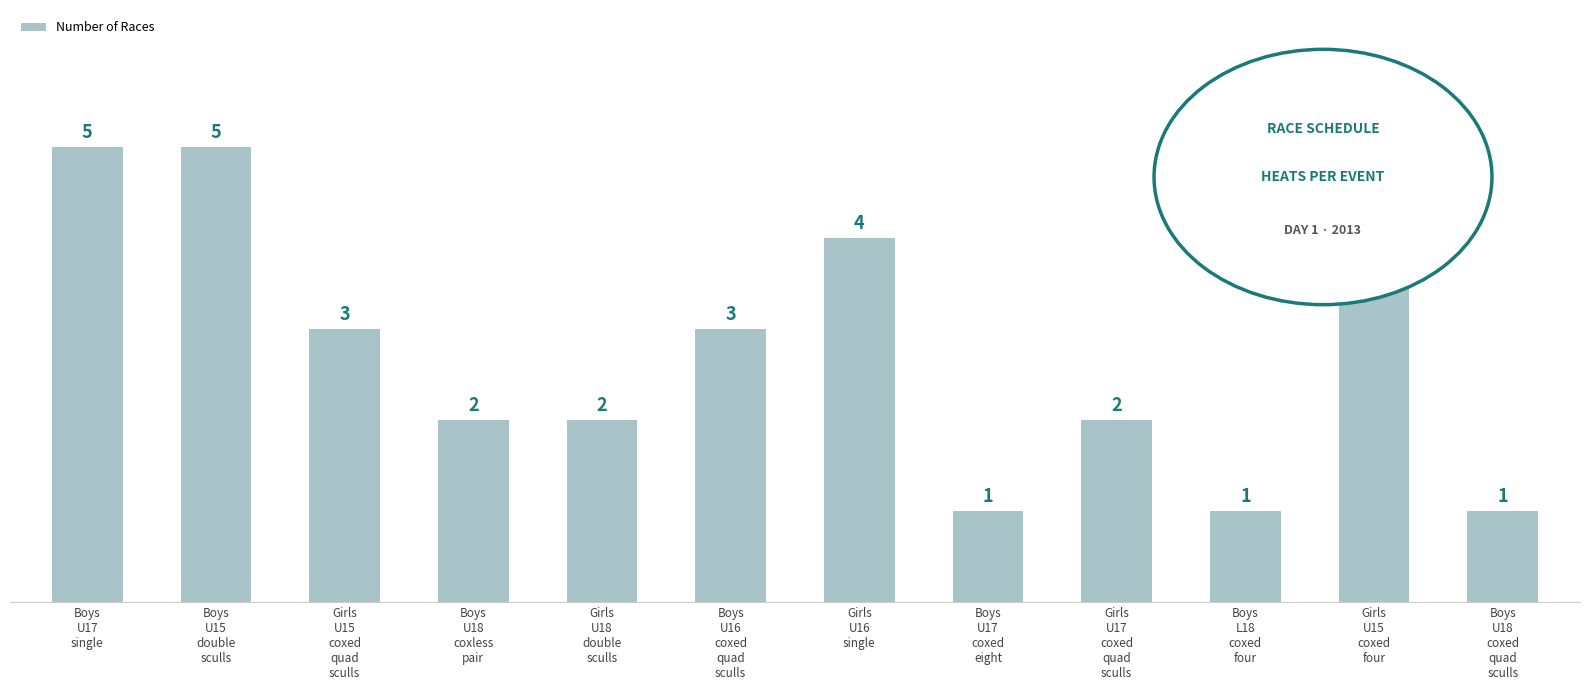

Approximately how many times larger is the value at Girls
U18
double
sculls compared to Boys
U15
double
sculls?

0.4